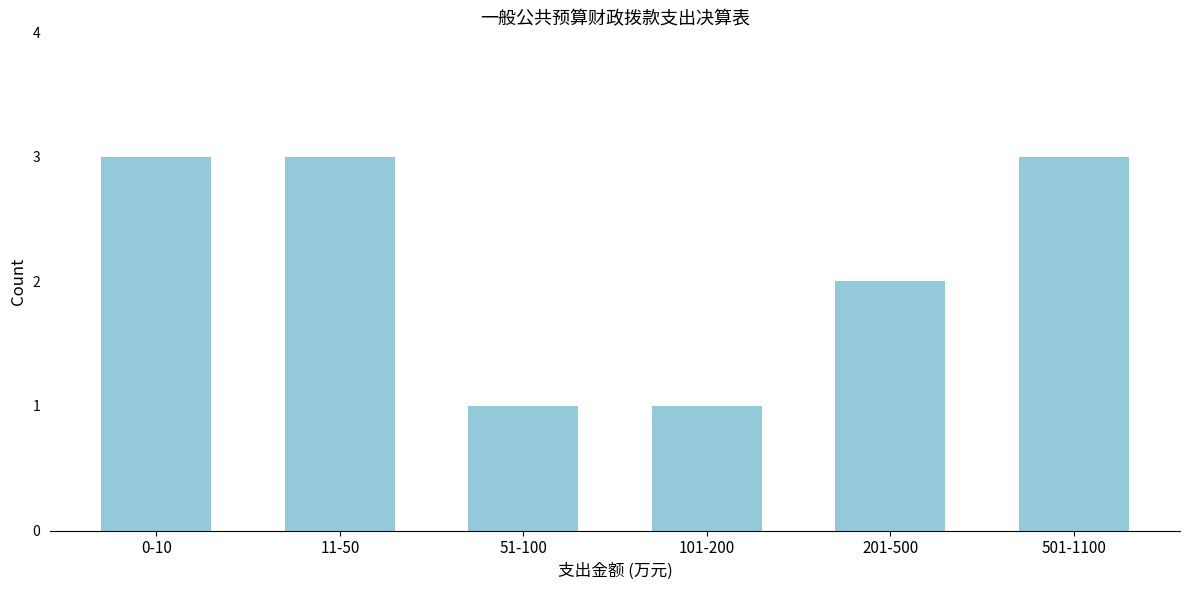

Reading left to right, what are all the values shown in this chart?

3	3	1	1	2	3